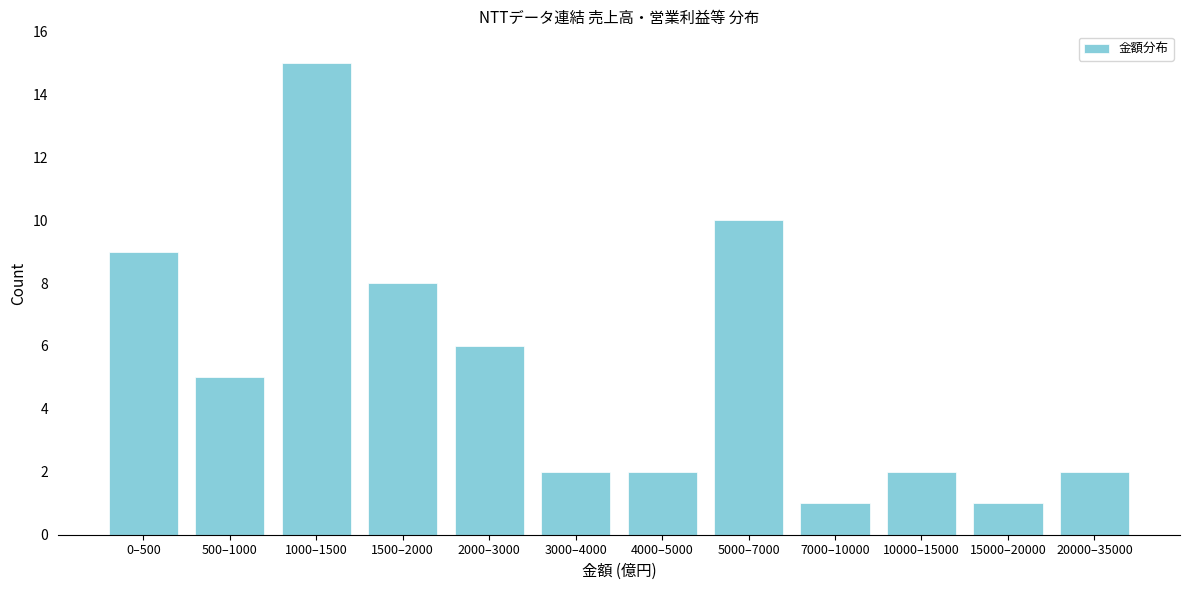

Reading left to right, what are all the values shown in this chart?

9	5	15	8	6	2	2	10	1	2	1	2